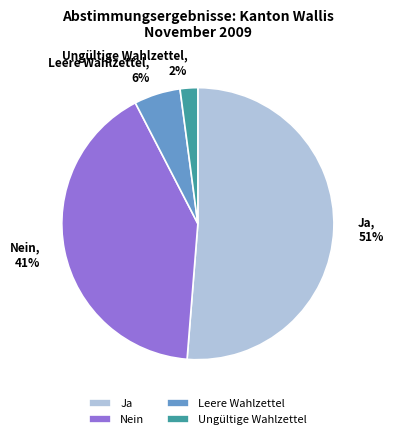

Do Leere Wahlzettel and Nein together represent more than half of the pie?

No